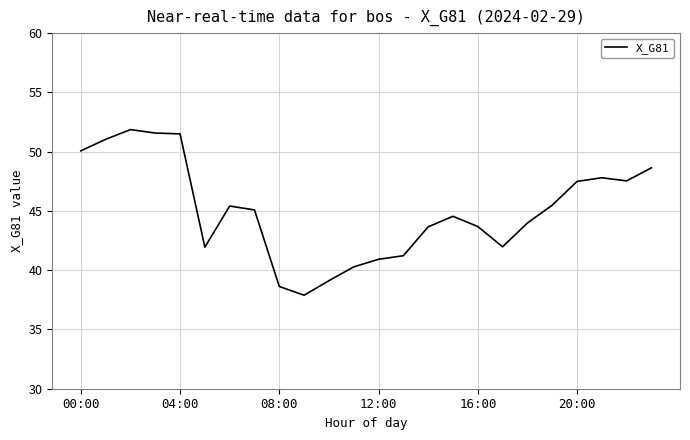

What is the difference between the maximum and minimum values?

14.0